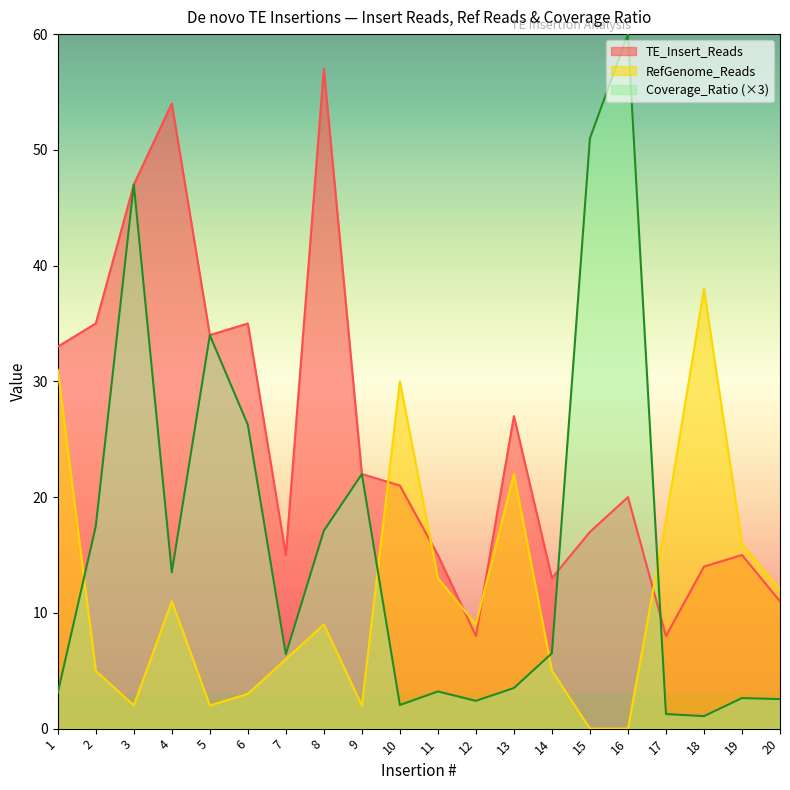

How many times do Coverage_Ratio and TE_Insert_Reads cross each other?

4